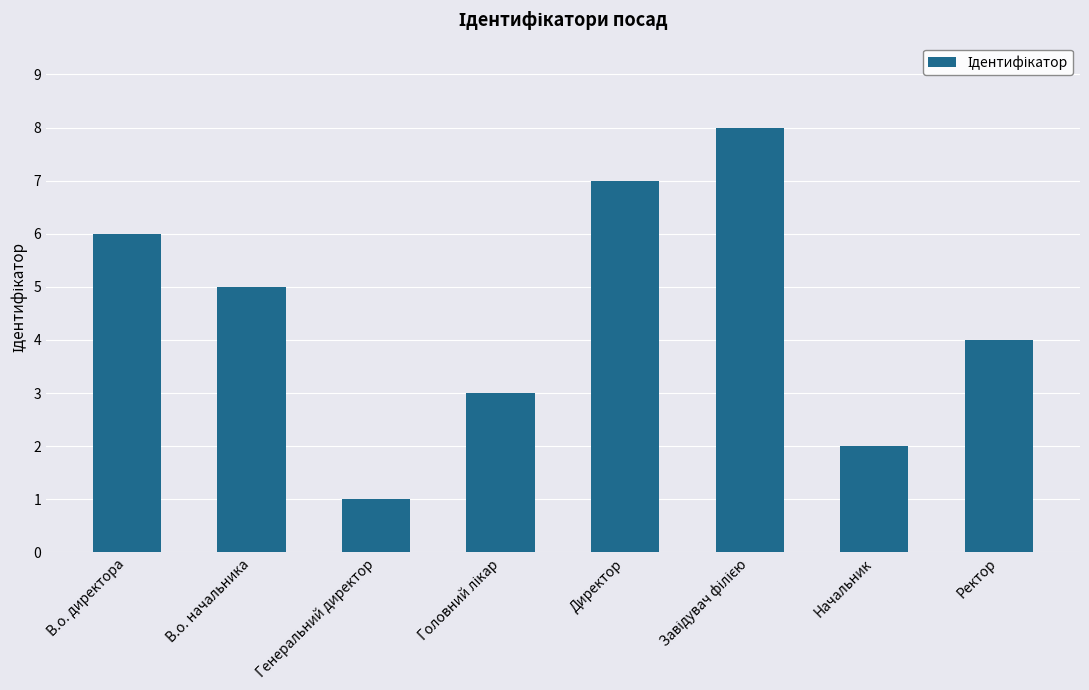

What is the label of the 6th bar from the right?

Генеральний директор